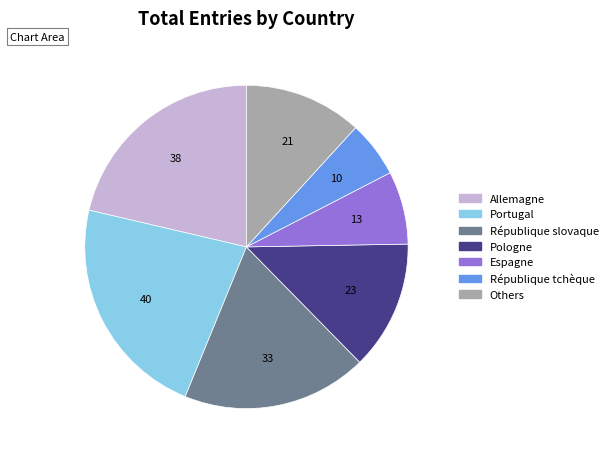

Is there a majority slice in this chart?

No